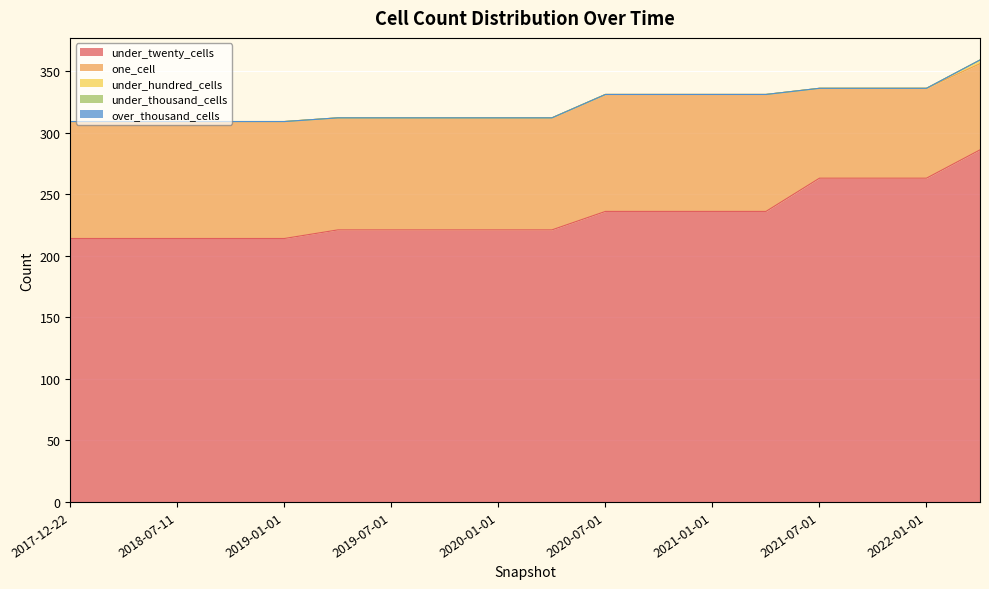

True or false: over_thousand_cells has more than 2 interior local peaks.

False